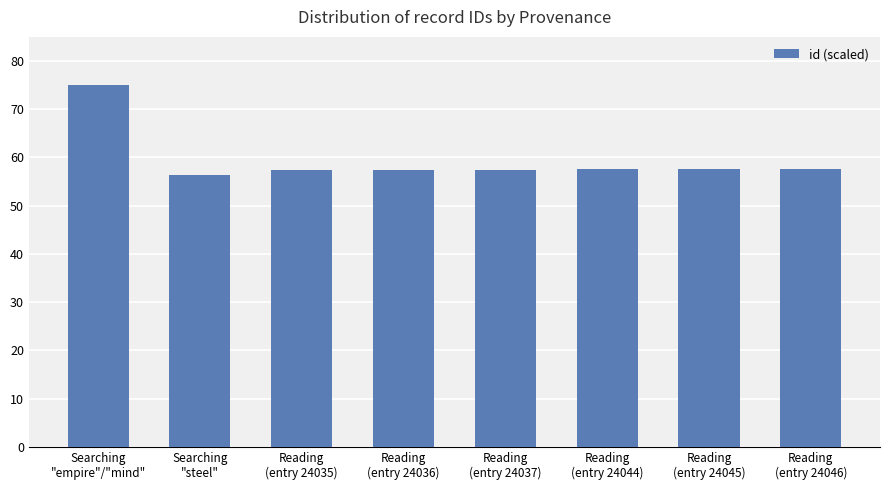

What is the maximum value shown in the chart?

75.0